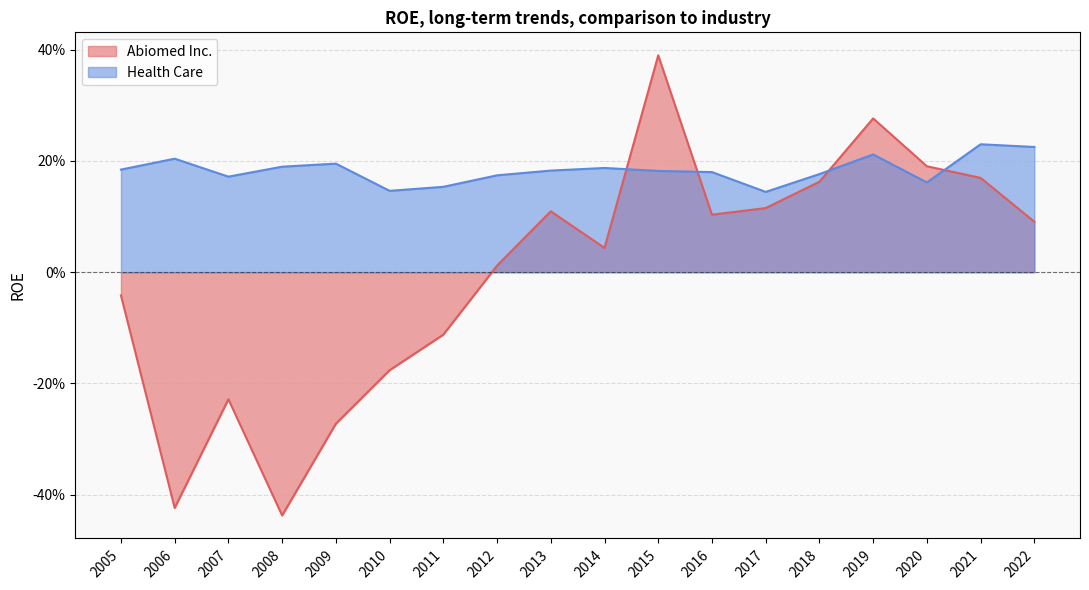

The Health Care series shows 0.2 at 2011. True or false?

True